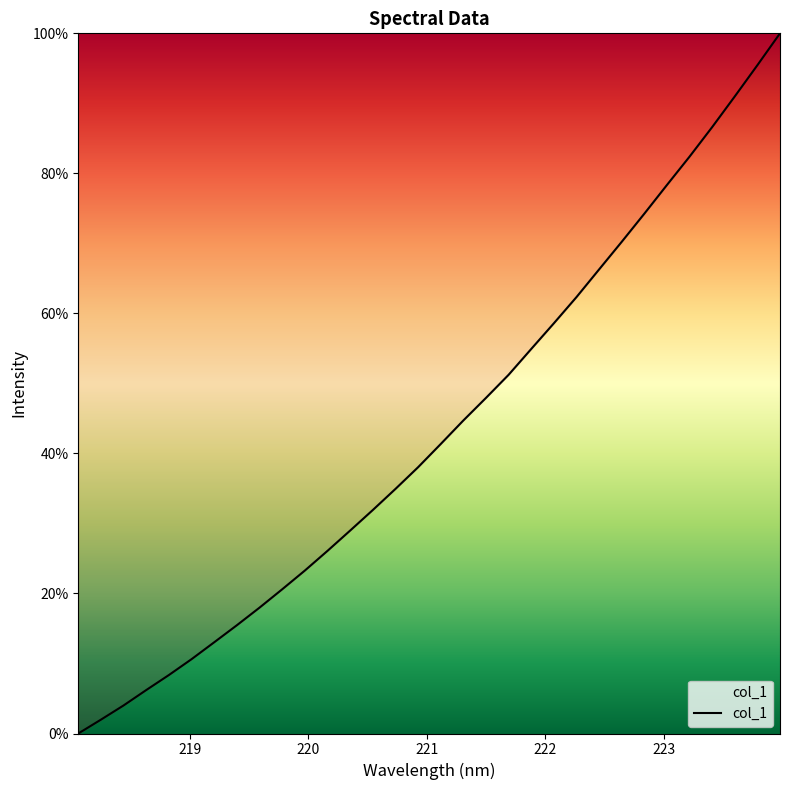

What is the maximum value shown in the chart?

100.0